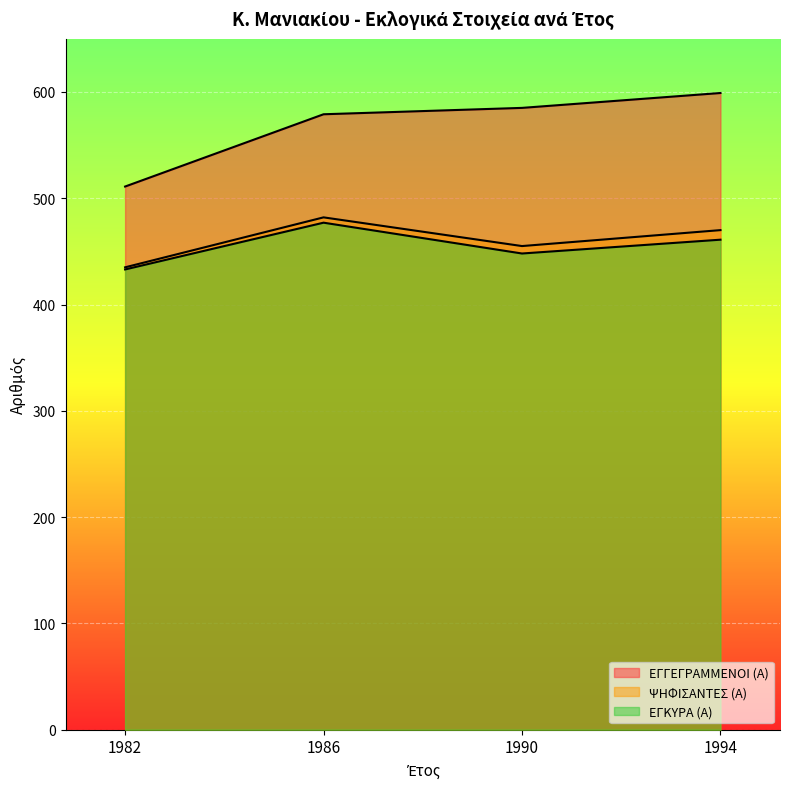

How many values in the ΕΓΓΕΓΡΑΜΜΕΝΟΙ (Α) series exceed 585?

1